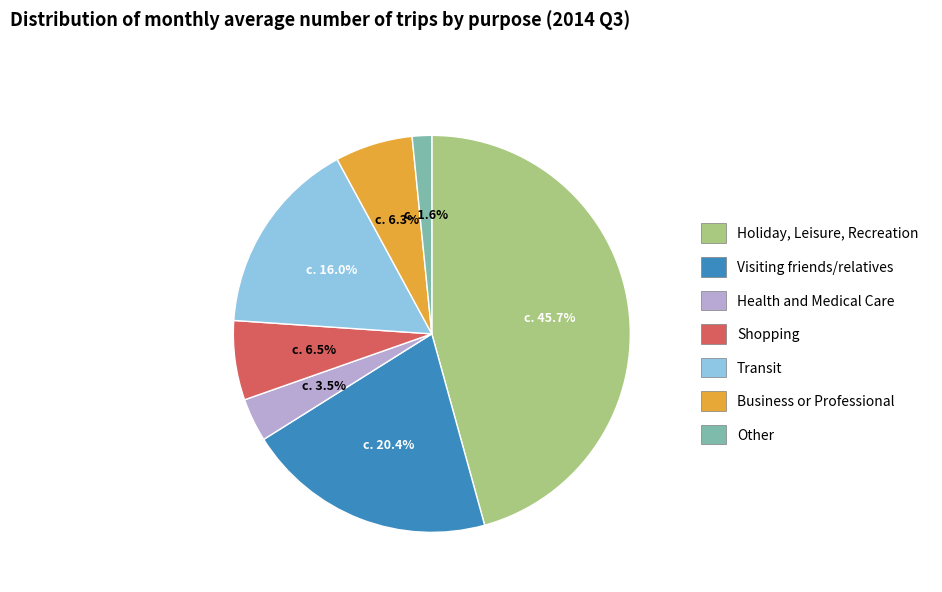

Which category has the biggest portion of the pie?

Holiday, Leisure, Recreation